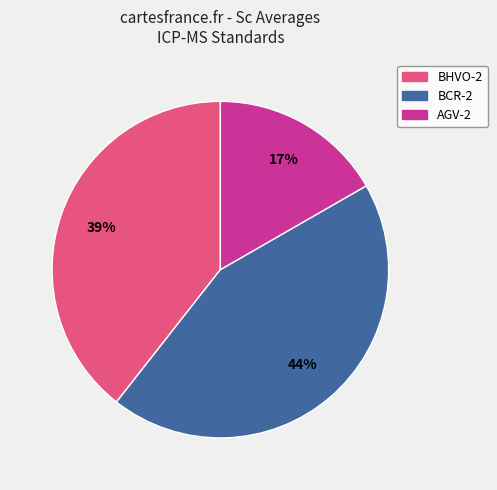

Does BCR-2 represent more than half of the total?

No